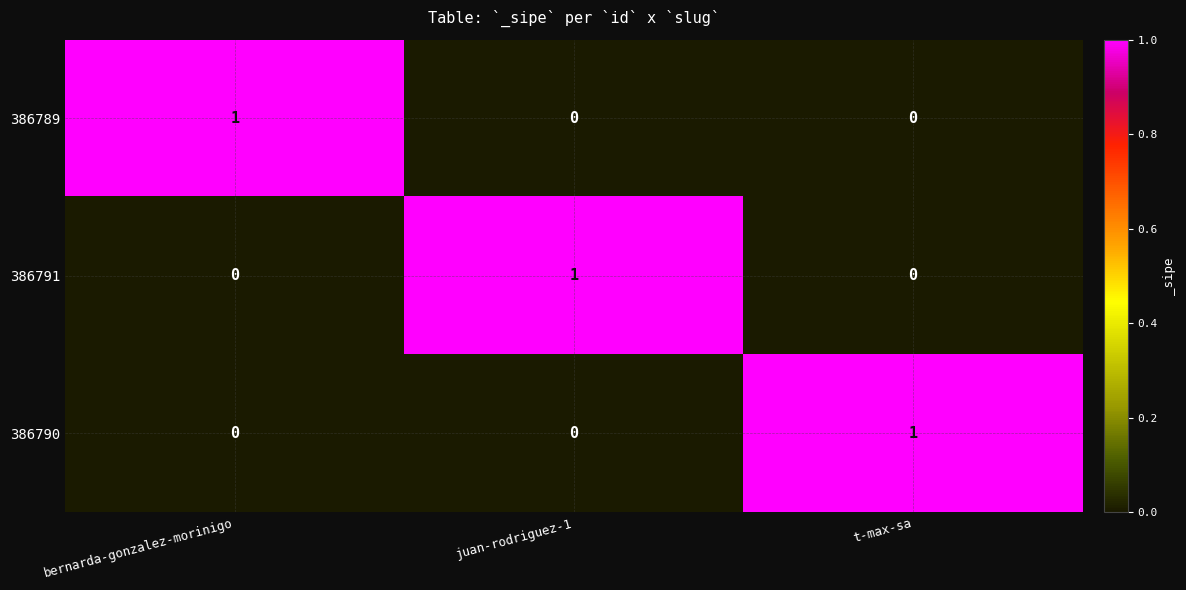

How many data points does each series have?

3